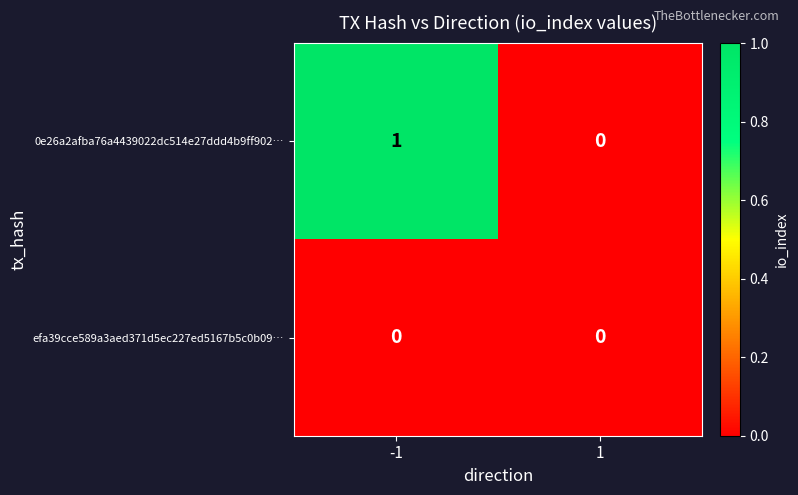

Is the value of 0e26a2afba76a4439022dc514e27ddd4b9ff902… at -1 greater than the value of efa39cce589a3aed371d5ec227ed5167b5c0b09… at 1?

Yes